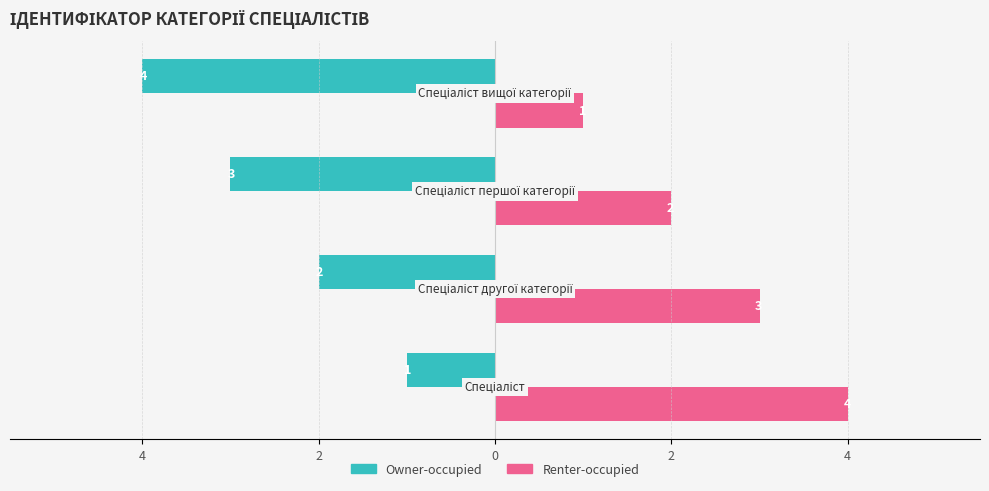

What are all the series names shown in the legend?

Owner-occupied, Renter-occupied